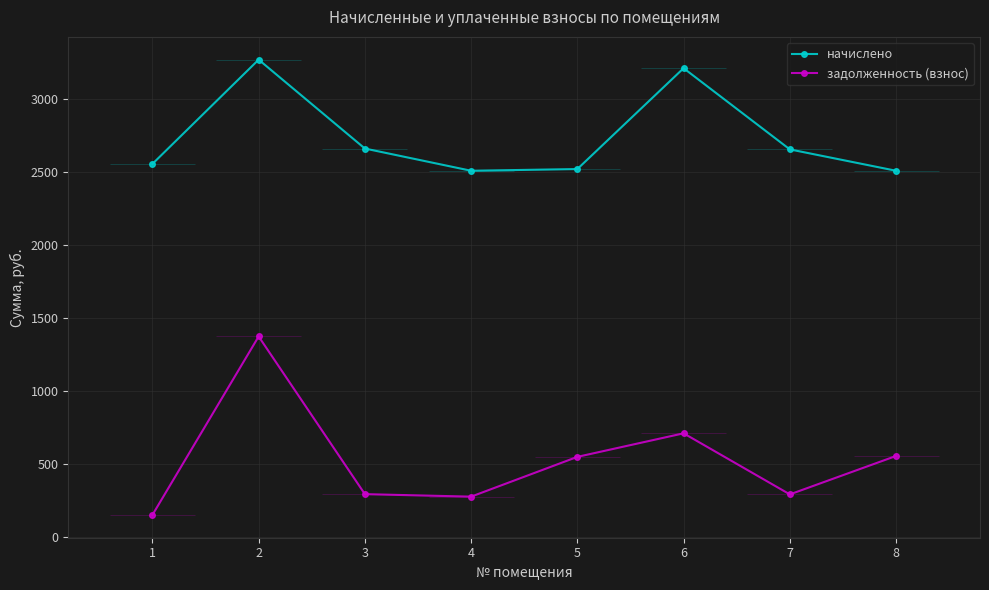

Where does the задолженность (взнос) series first go above 551?

2